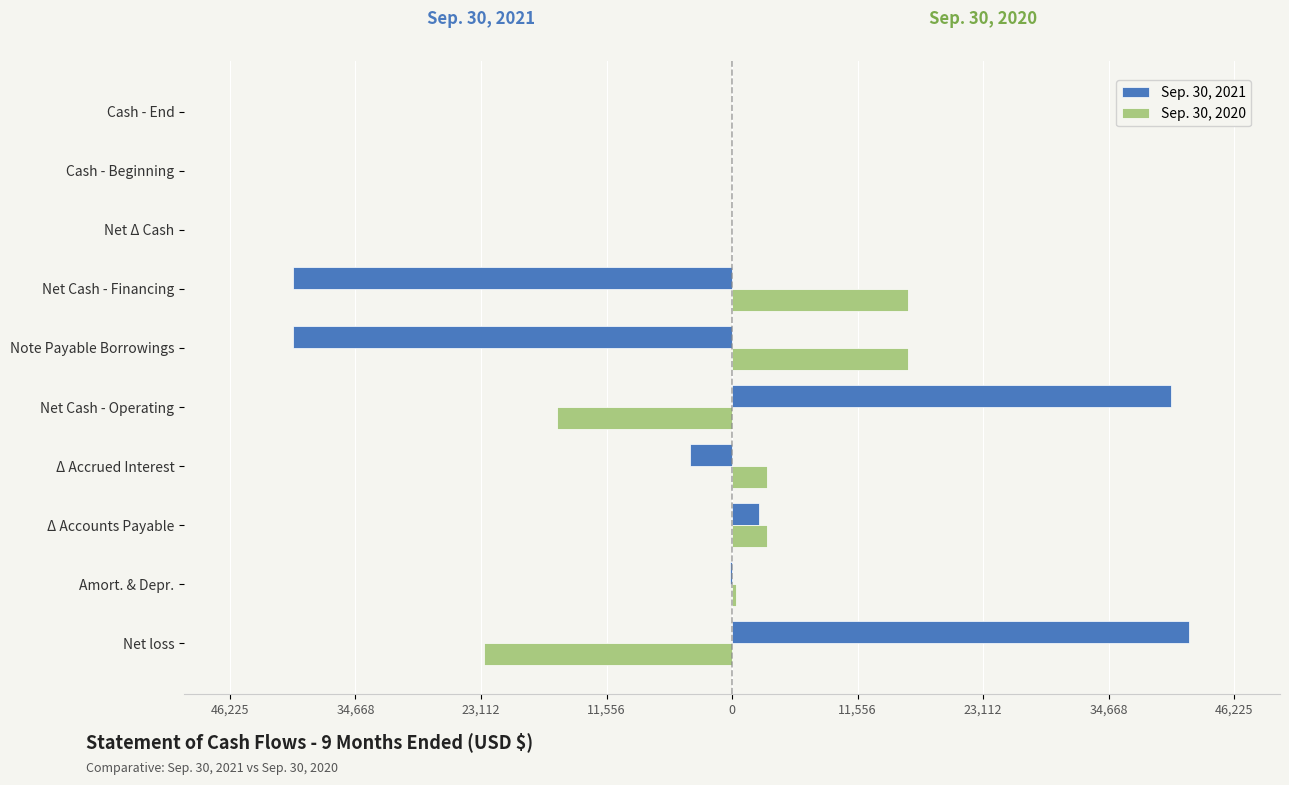

What is the lowest value of the Sep. 30, 2021 series?

-40438